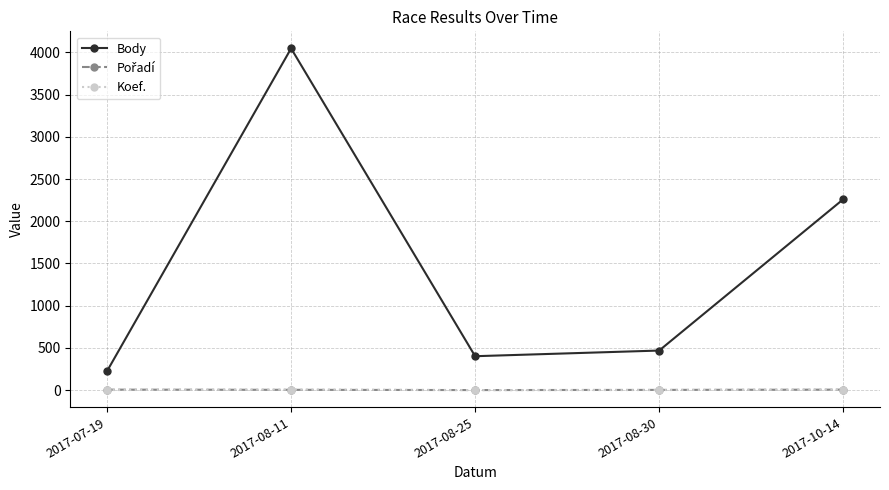

True or false: Koef. and Body cross at least once.

False